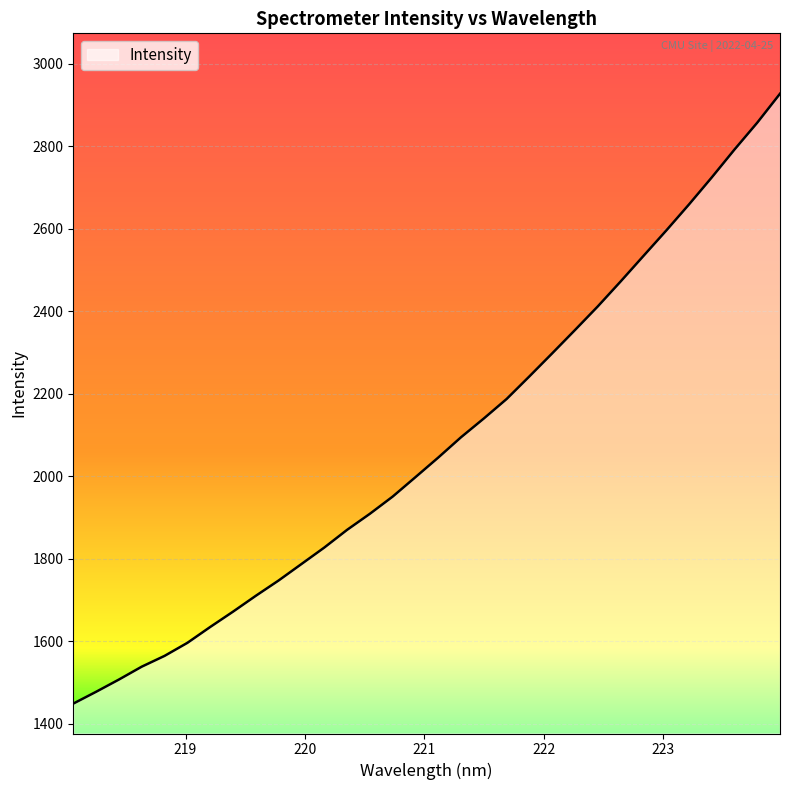

What is the maximum value shown in the chart?

2927.0